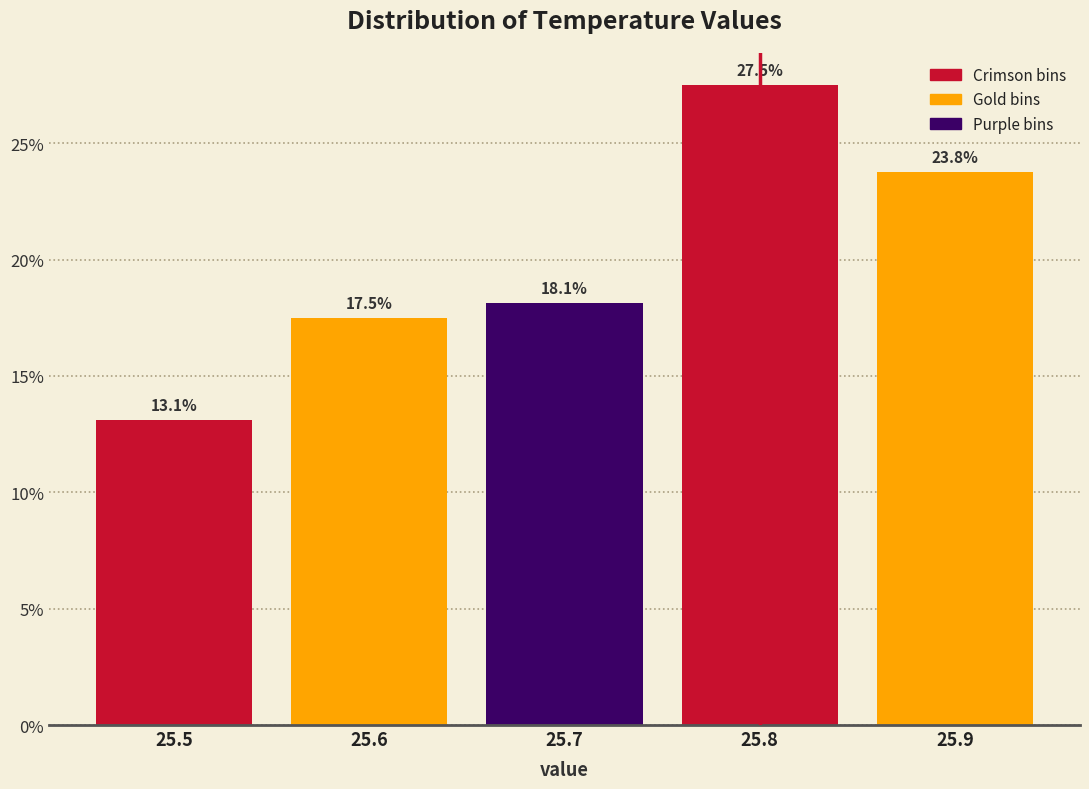

Reading left to right, transcribe this chart: for each bar, give the range it covers on the x-axis and its height.

25.45 to 25.55: 13.1
25.55 to 25.65: 17.5
25.65 to 25.75: 18.1
25.75 to 25.85: 27.5
25.85 to 25.95: 23.8